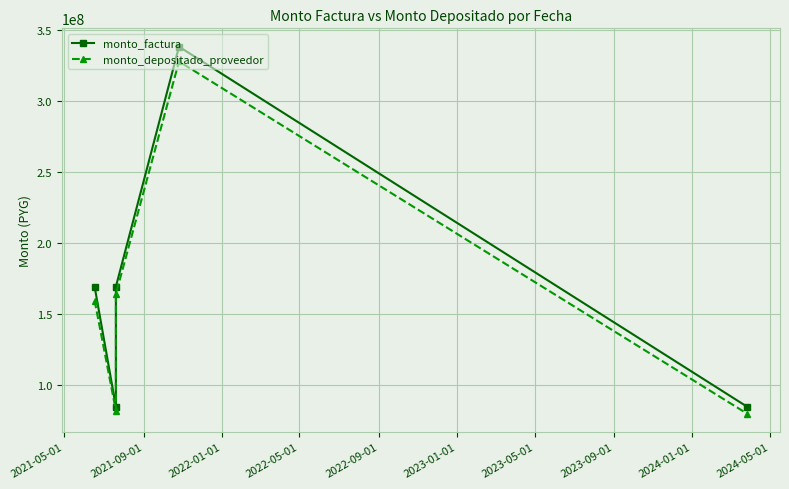

What is the average value of the monto_factura series?

169000000